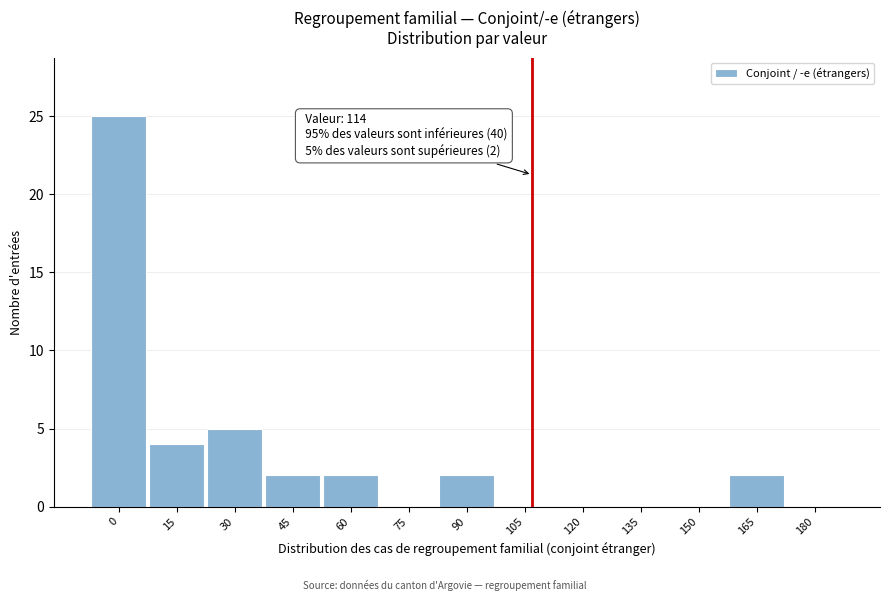

Reading left to right, list all the values displayed in this chart.

0=25	15=4	30=5	45=2	60=2	75=0	90=2	105=0	120=0	135=0	150=0	165=2	180=0